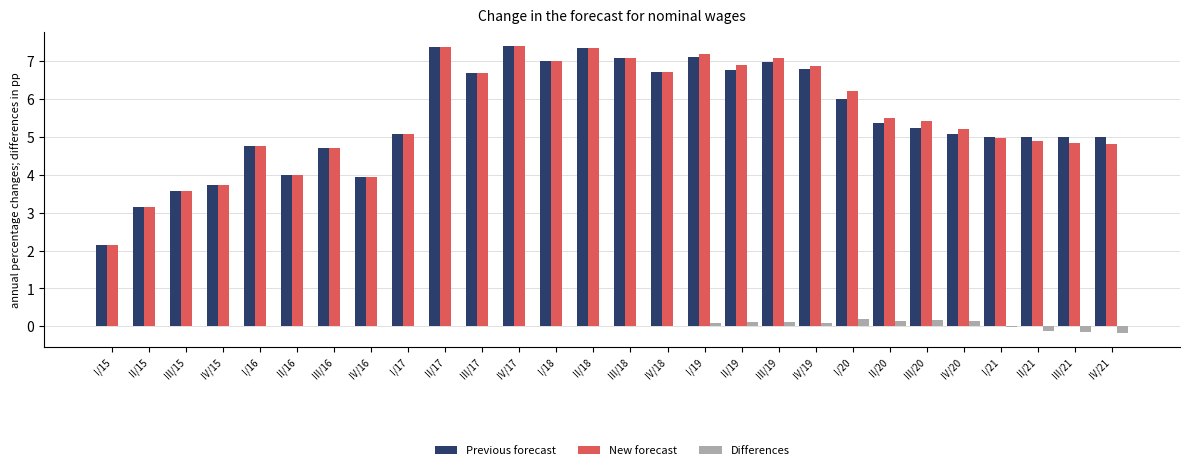

What is the greatest value displayed?

7.4